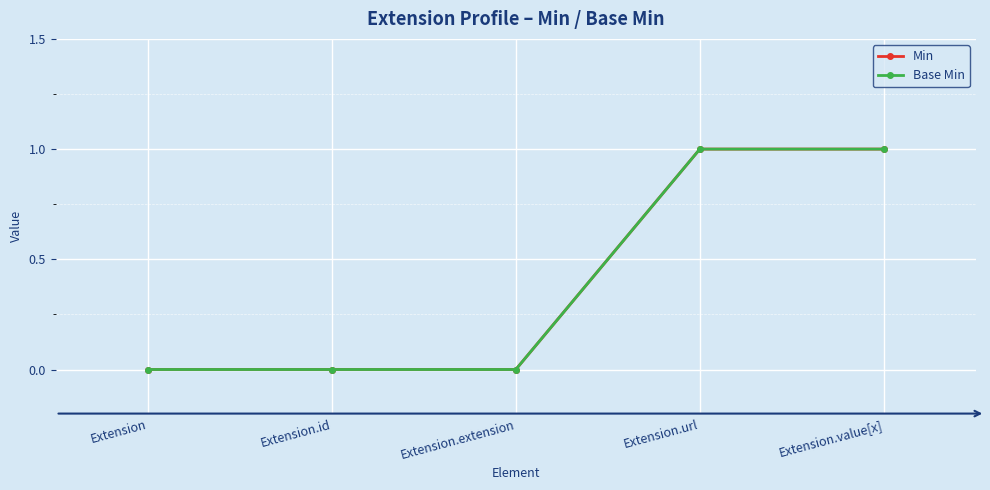

Is the value of Base Min at Extension.extension greater than the value of Min at Extension?

No